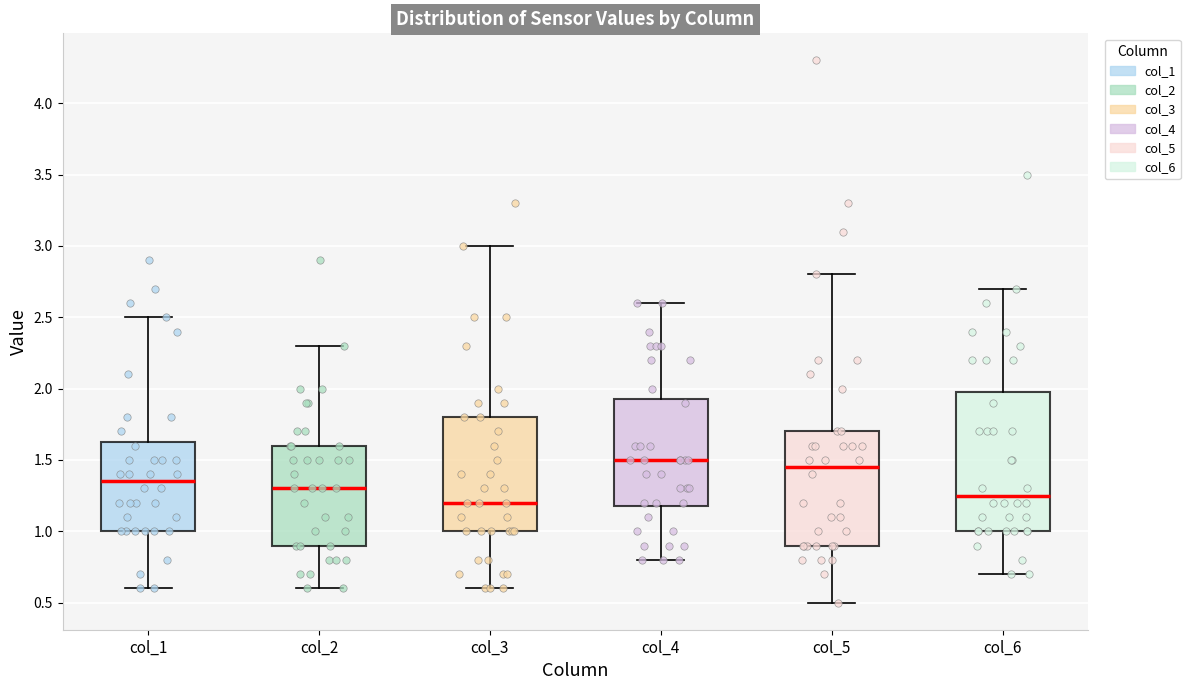

Where is the upper edge of the box for col_3 on the y-axis? The values are not printed on the chart, so give them approximately, as read against the axis.

1.80